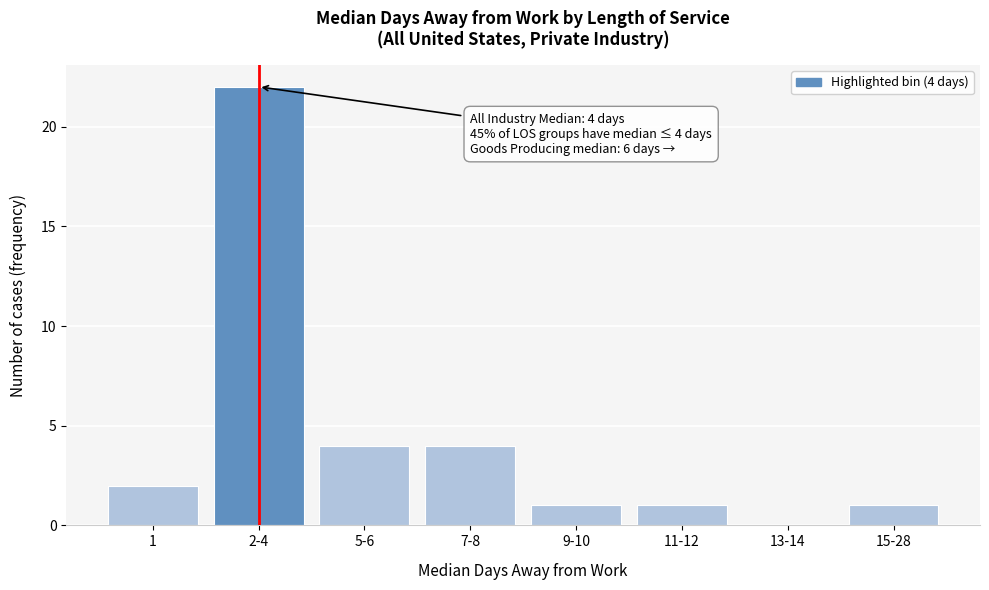

Reading left to right, extract all data points from this chart.

1=2	2-4=22	5-6=4	7-8=4	9-10=1	11-12=1	13-14=0	15-28=1